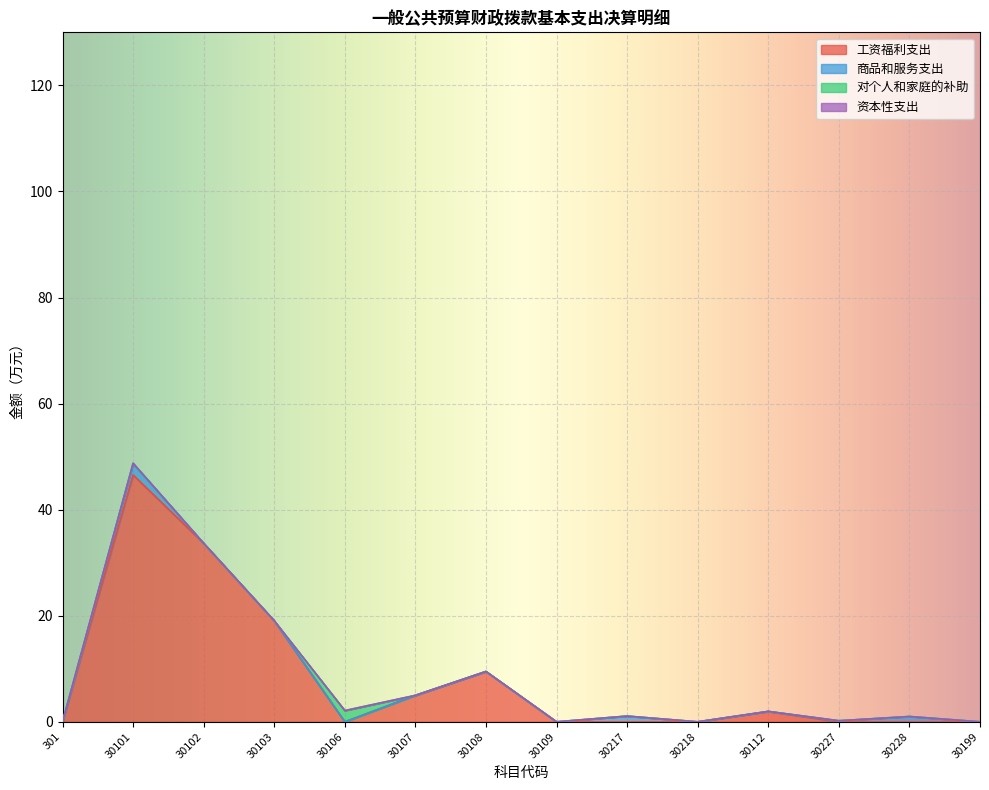

At which label does 工资福利支出 reach its peak?

30101